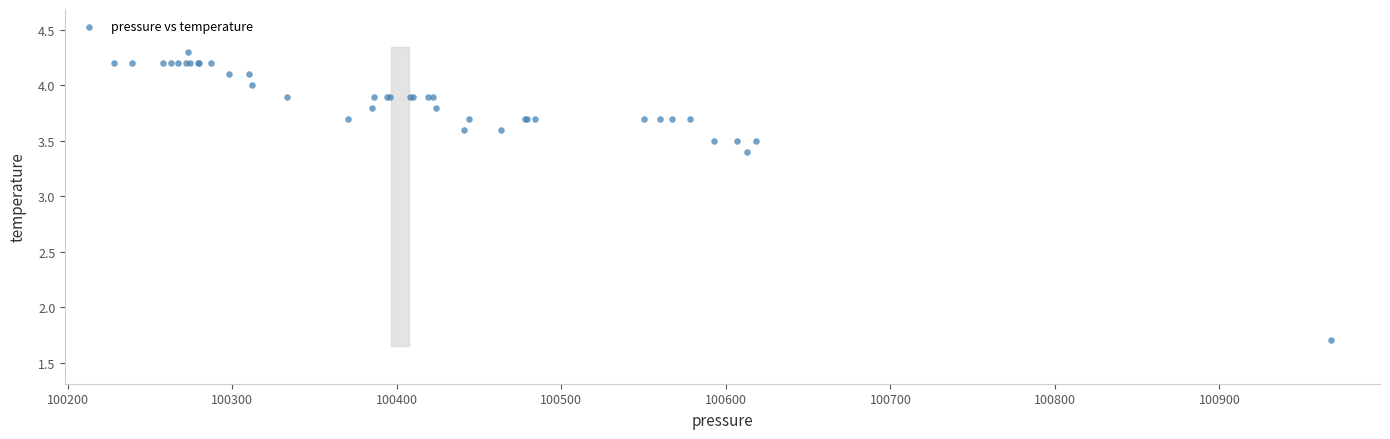

What Y value in the scatter plot is closest to 3?

3.4